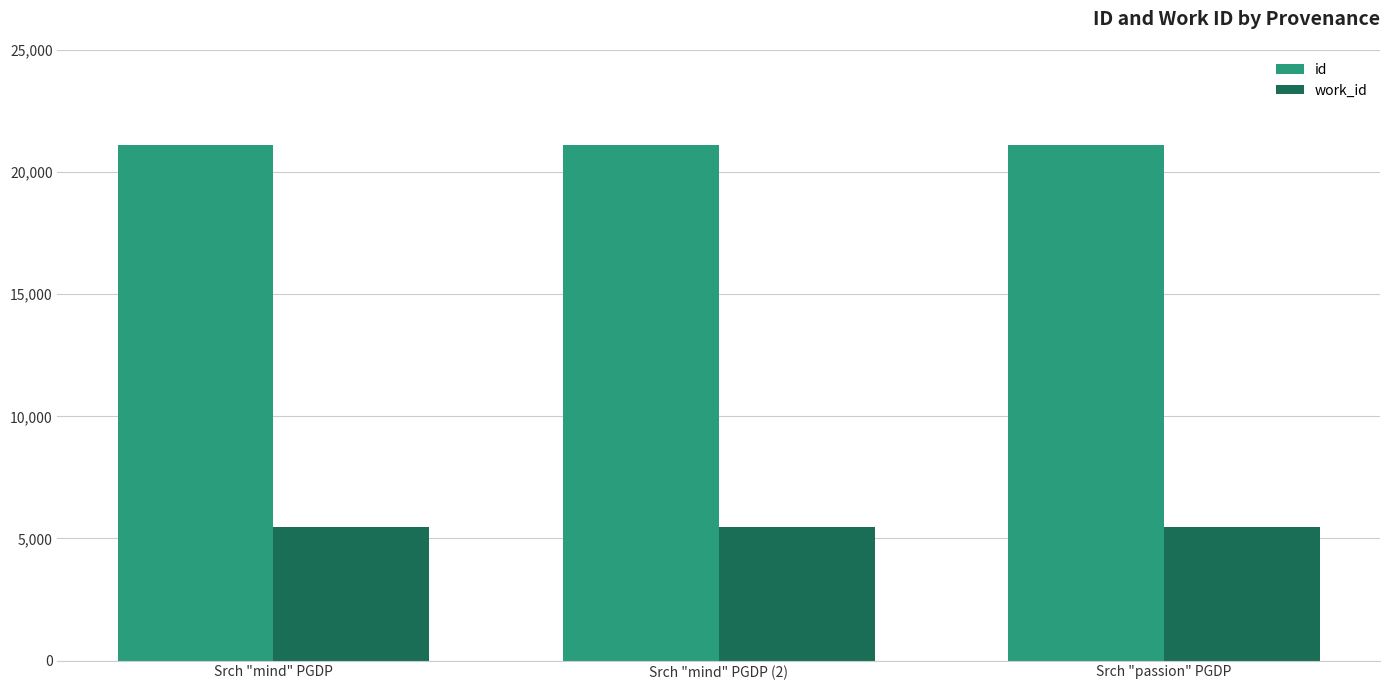

Are the bars horizontal?

No